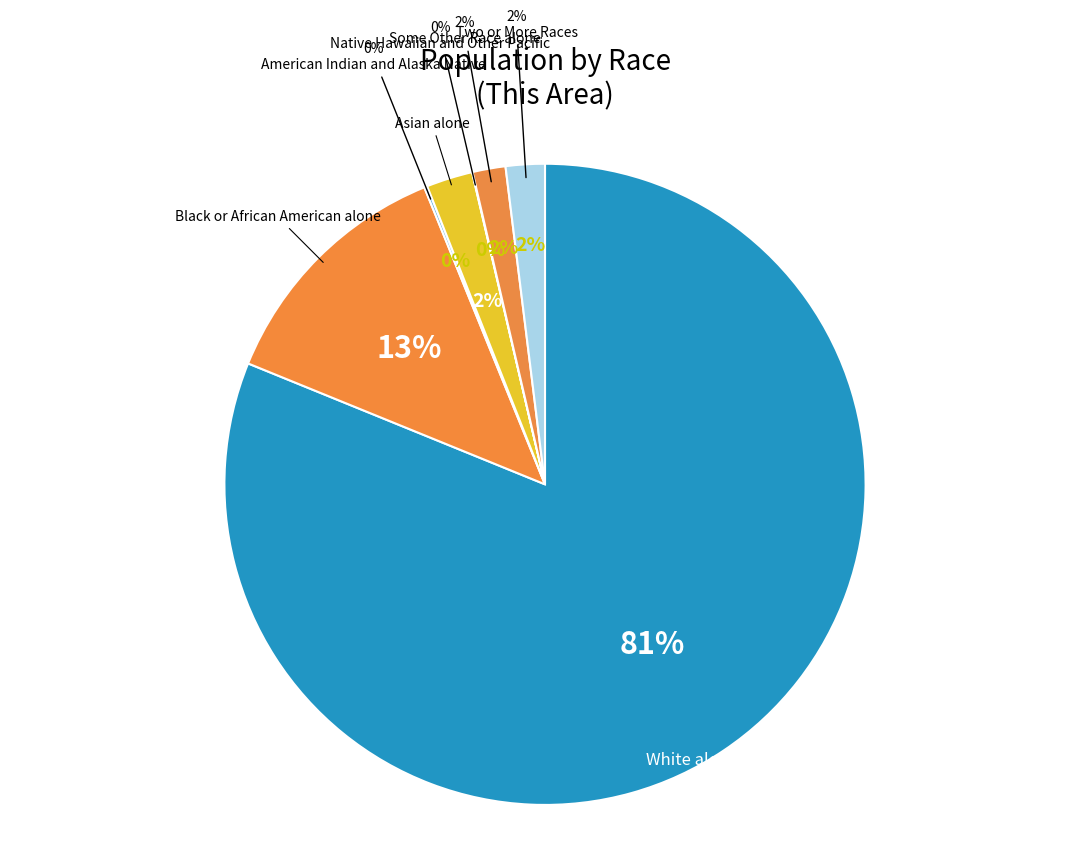

What percentage do Black or African American alone and Native Hawaiian and Other Pacific together represent?

12.7%